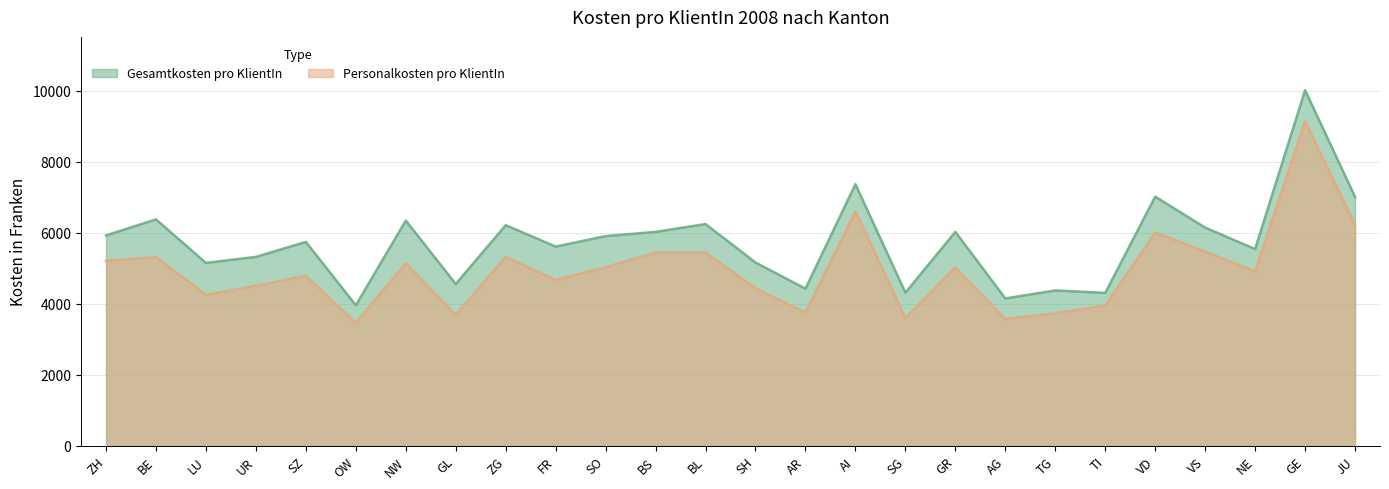

What is the sum of all Gesamtkosten pro KlientIn values?

149210